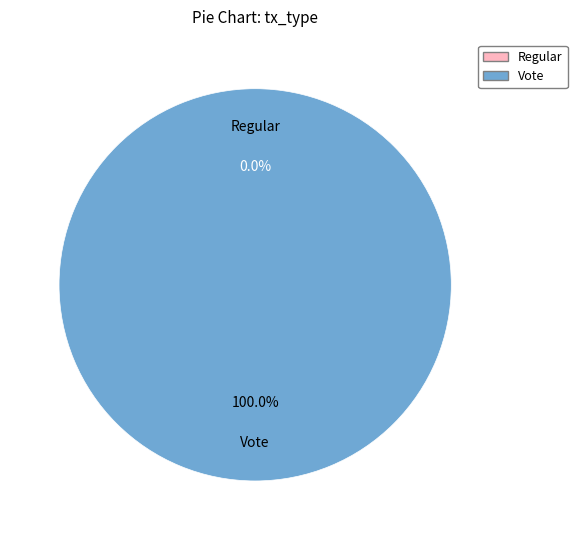

To the nearest percent, what is the combined percentage of Vote and Regular?

100%